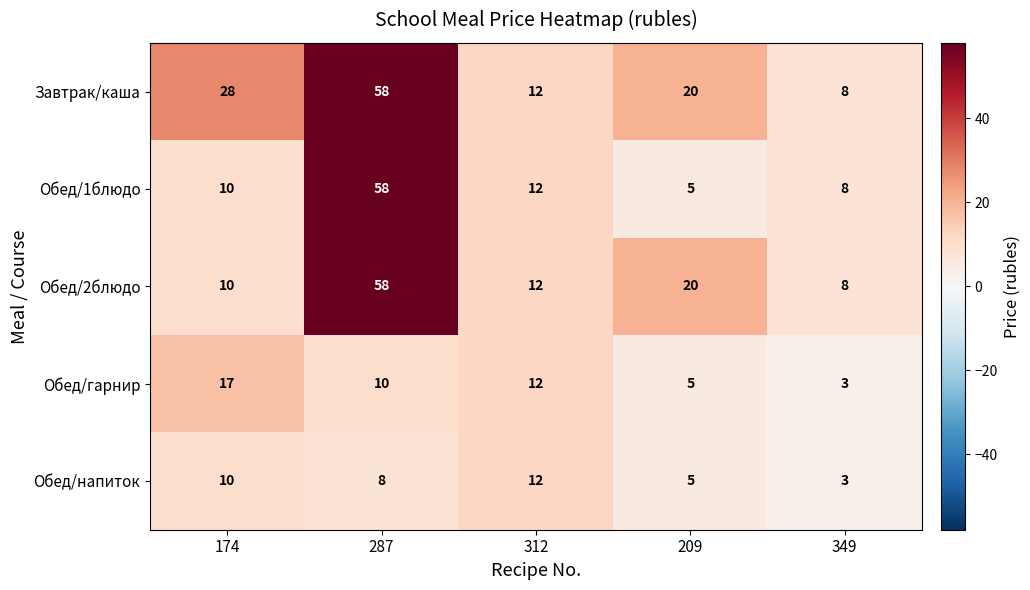

Reading right to left, what are all the values shown in this chart?

Завтрак/каша: 349=8	209=20	312=12	287=58	174=28
Обед/1блюдо: 349=8	209=5	312=12	287=58	174=10
Обед/2блюдо: 349=8	209=20	312=12	287=58	174=10
Обед/гарнир: 349=3	209=5	312=12	287=10	174=17
Обед/напиток: 349=3	209=5	312=12	287=8	174=10